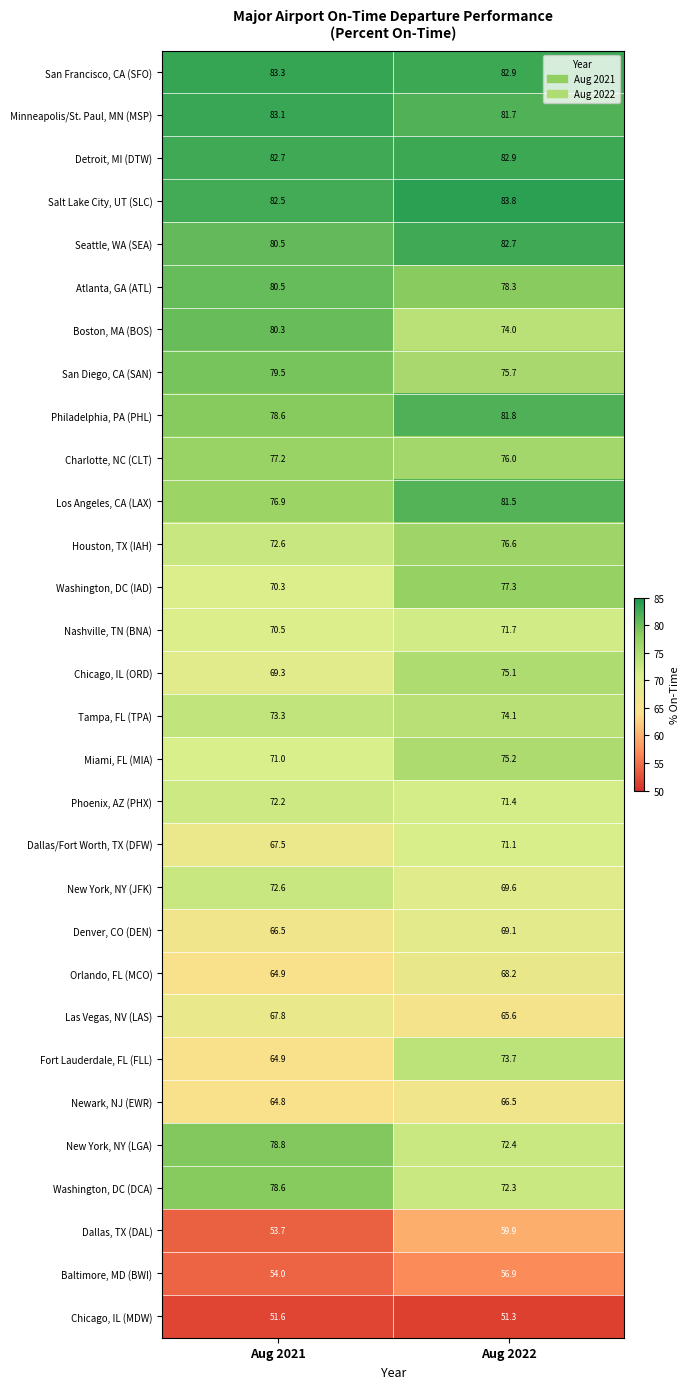

Count the number of categories in the chart.

2